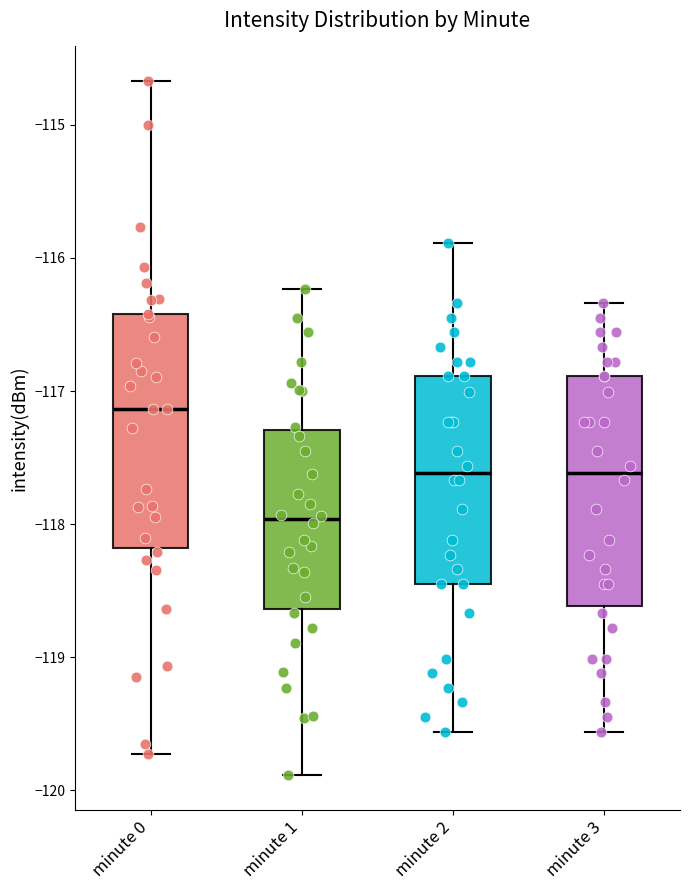

Reading left to right, read every box against the y-axis: the position of its median line, the range the box covers, and the ends of its whiskers. The values are not printed on the chart, so give them approximately, as read against the axis.

minute 0: median -117.1, box -118.2 to -116.4, whiskers -119.7 to -114.7
minute 1: median -118.0, box -118.6 to -117.3, whiskers -119.9 to -116.2
minute 2: median -117.6, box -118.4 to -116.9, whiskers -119.6 to -115.9
minute 3: median -117.6, box -118.6 to -116.9, whiskers -119.6 to -116.3